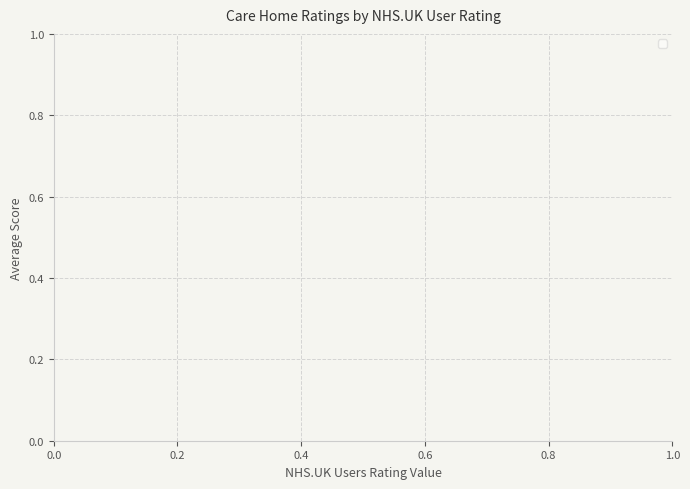

The value of Avg Registered Manager Value at 1 is 1.5. True or false?

False